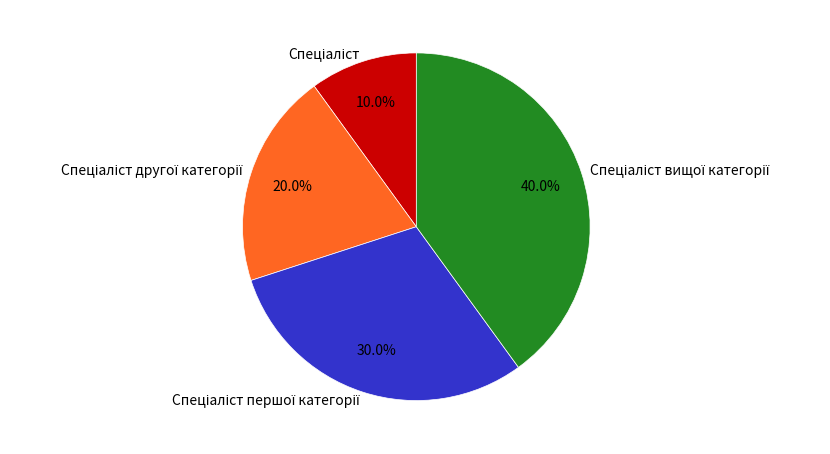

Is there any slice that represents more than half of the pie?

No